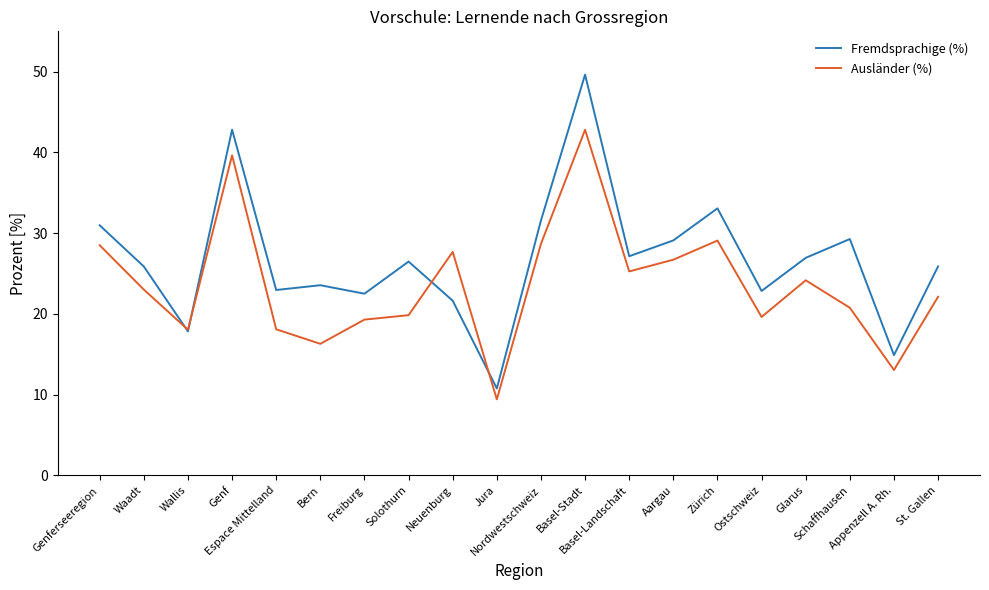

At which category is the sum across all series the highest?

Basel-Stadt